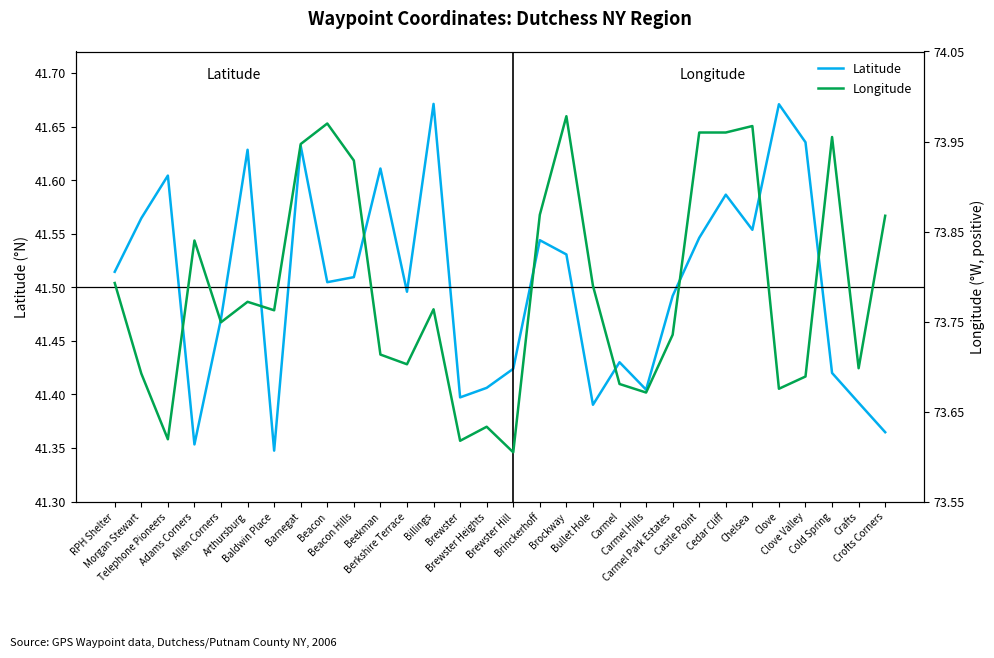

What is the sum of all Longitude values?

2213.6